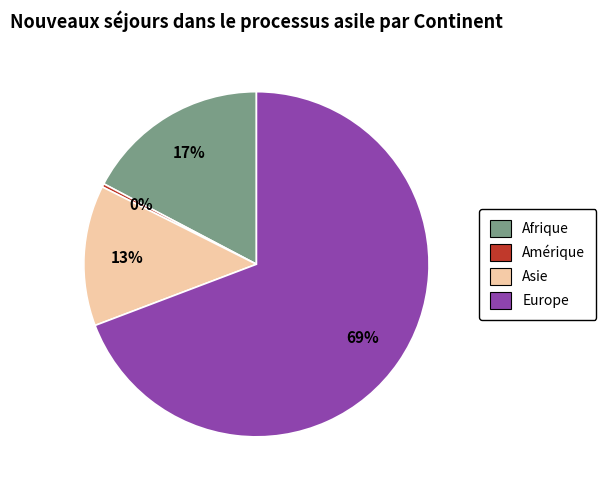

To the nearest percent, what is the average slice percentage?

25%